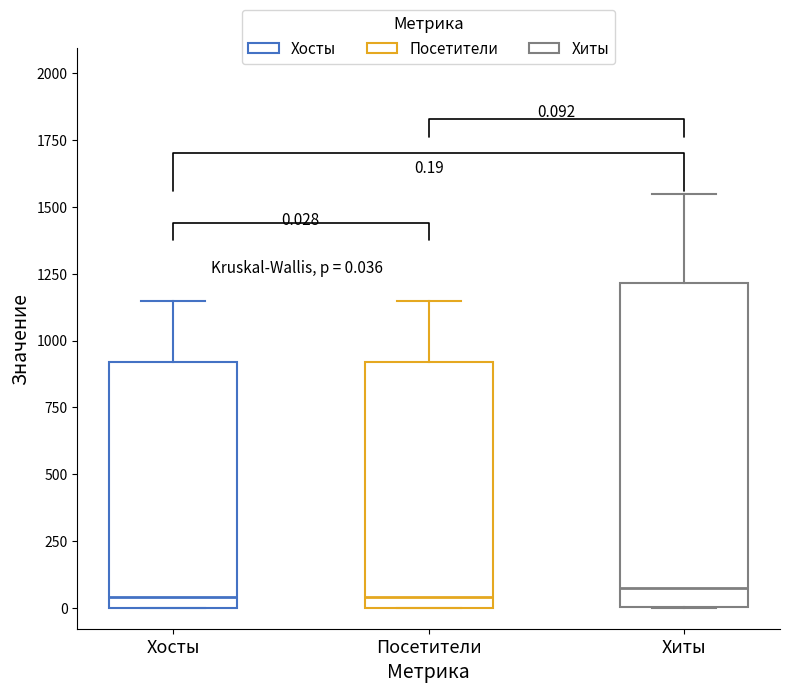

Comparing the boxes themselves (not the whiskers), which one is the tallest?

Хиты